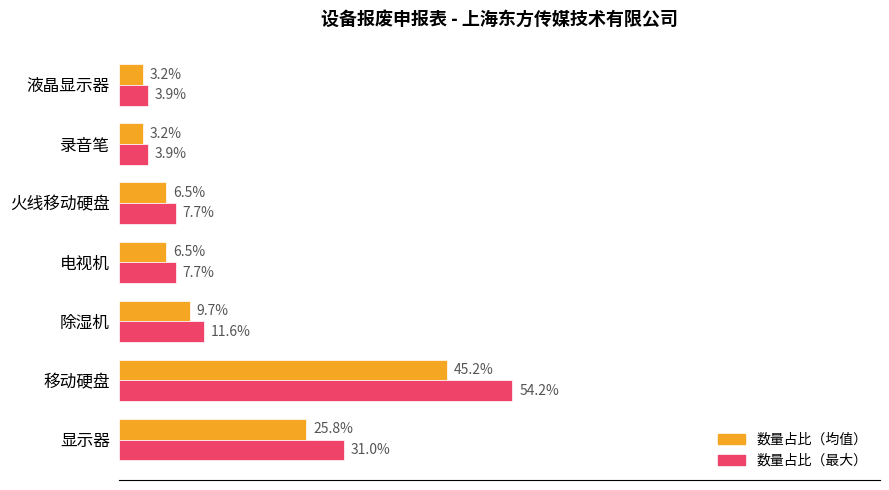

Rank the series at 电视机 from lowest to highest value.

数量占比（均值）, 数量占比（最大）